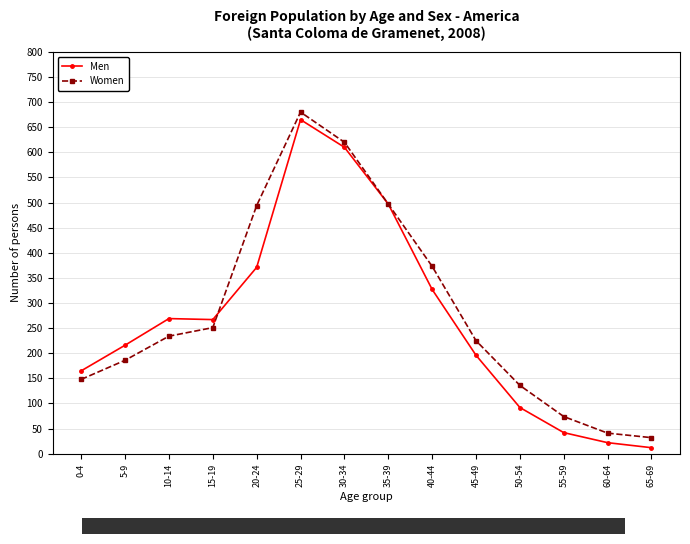

Does the chart have visible grid lines?

Yes